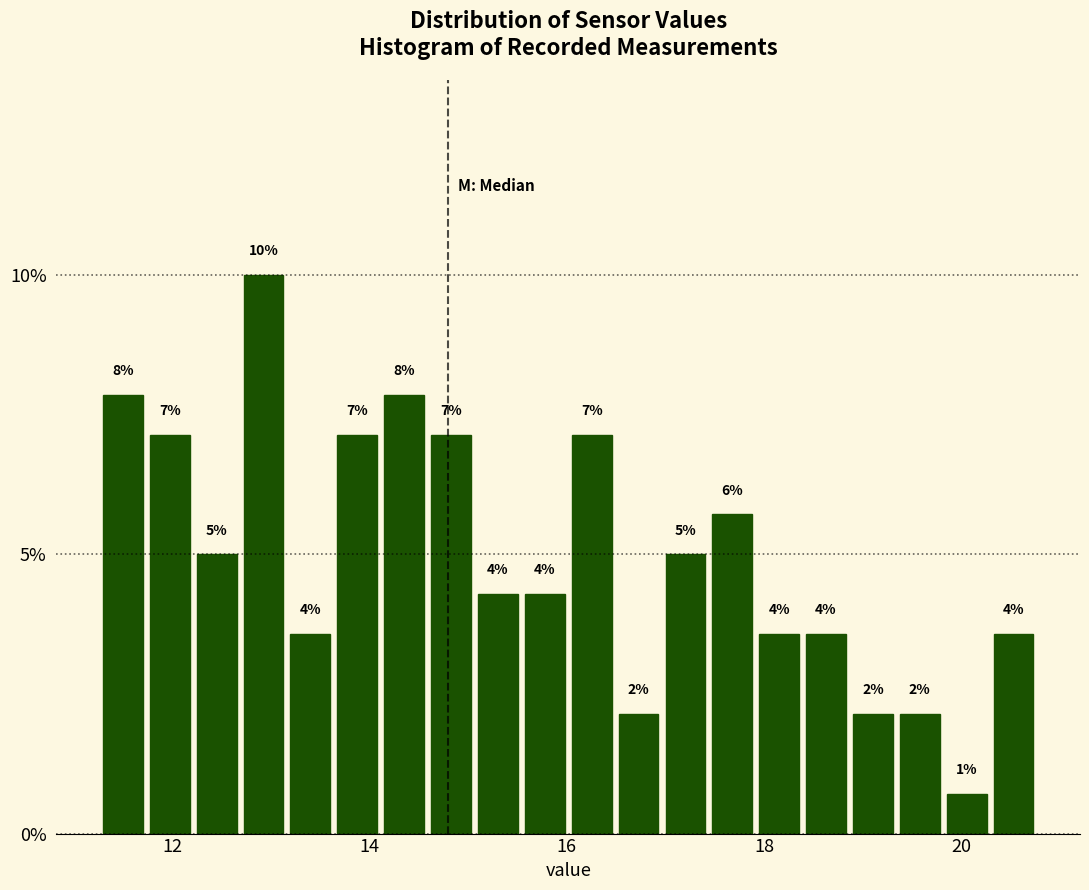

Around what value on the x-axis is the tallest bar? Give the approximate position of its centre, as read against the axis.

13.0